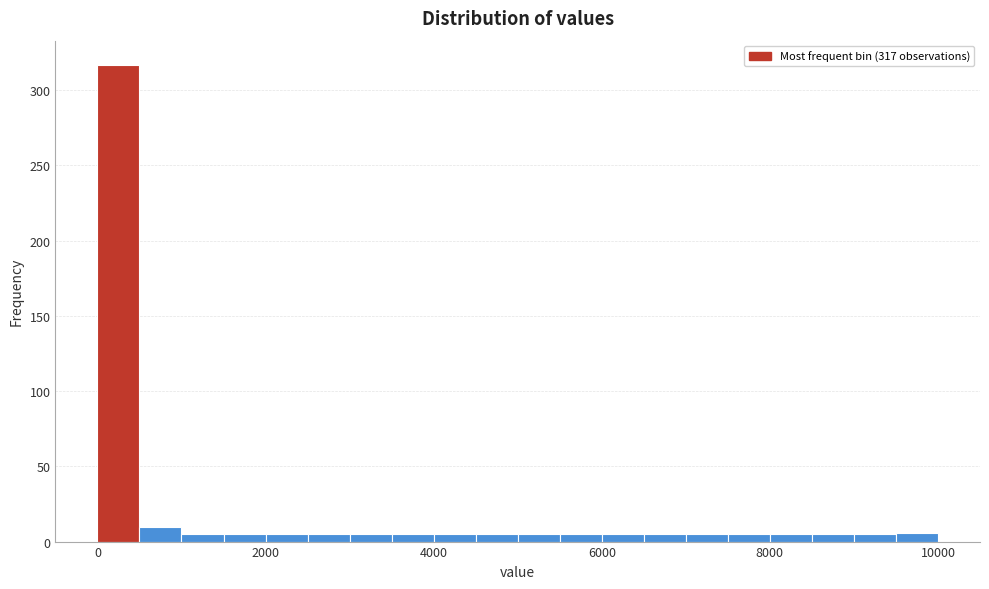

Around what value on the x-axis is the tallest bar? Give the approximate position of its centre, as read against the axis.

200